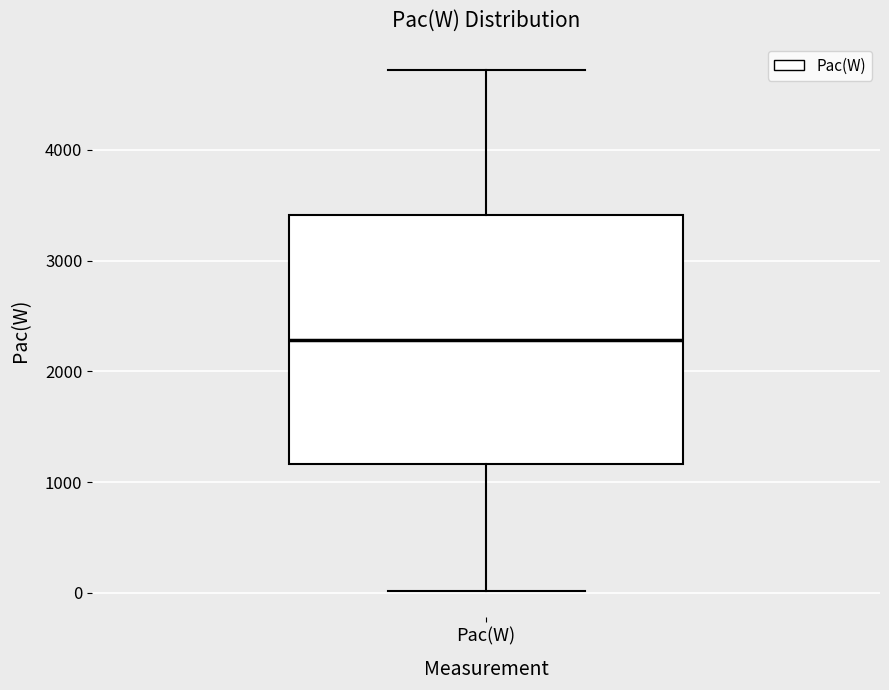

Where does the median line of the box for Pac(W) sit on the y-axis? The values are not printed on the chart, so give them approximately, as read against the axis.

2300